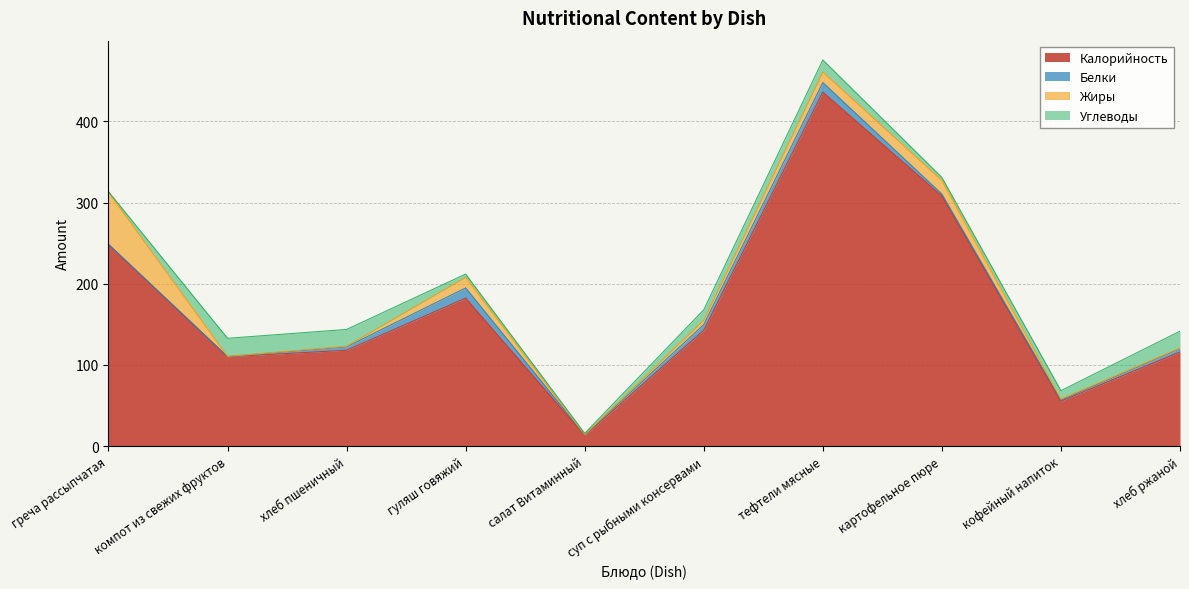

How many interior local peaks does the Калорийность series have?

2